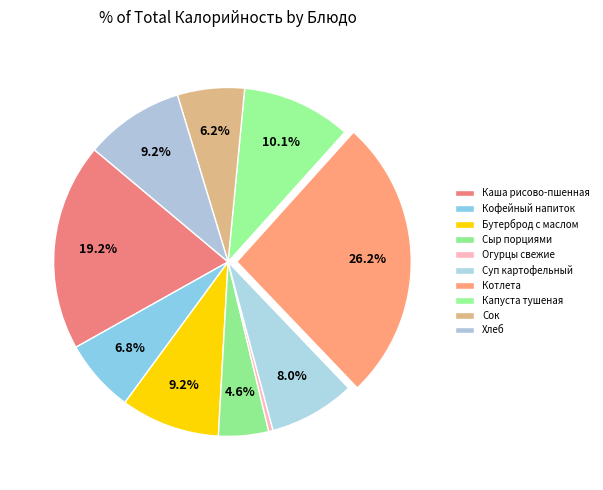

Is there any slice that represents more than half of the pie?

No